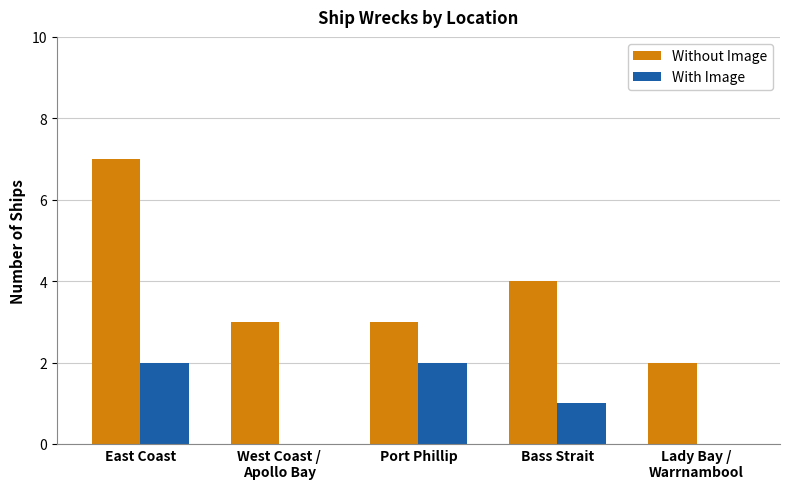

Where is With Image nearest to the value 1?

Bass Strait